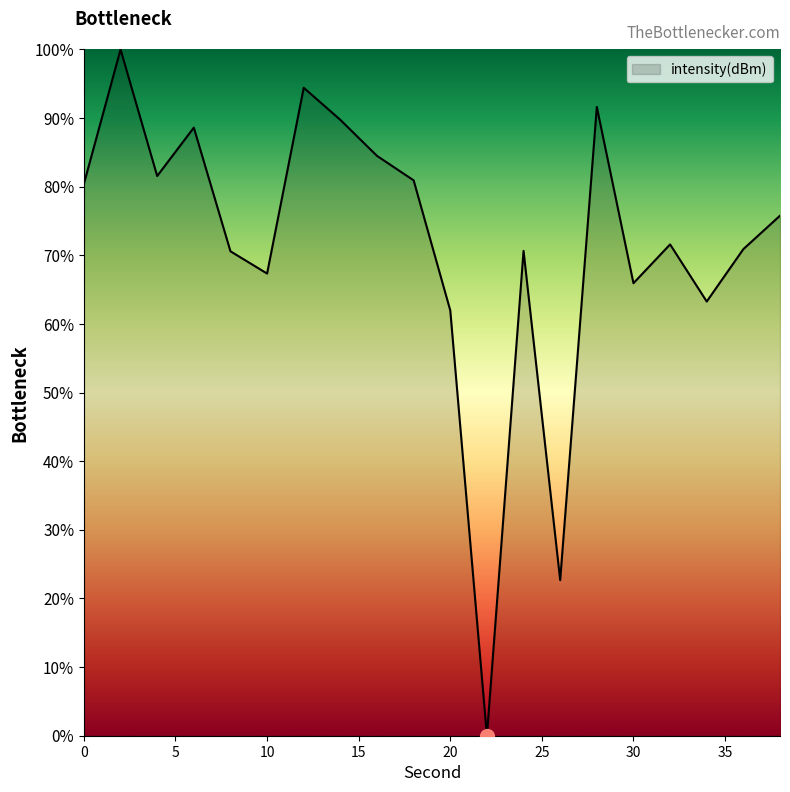

What is the maximum value shown in the chart?

100.0